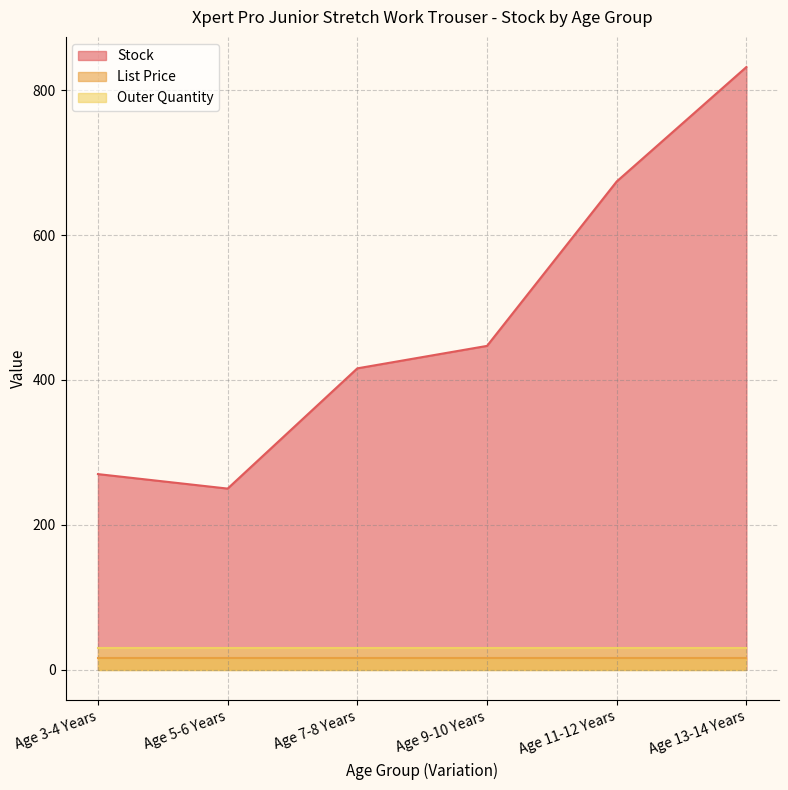

At which category is the sum across all series the highest?

Age 13-14 Years